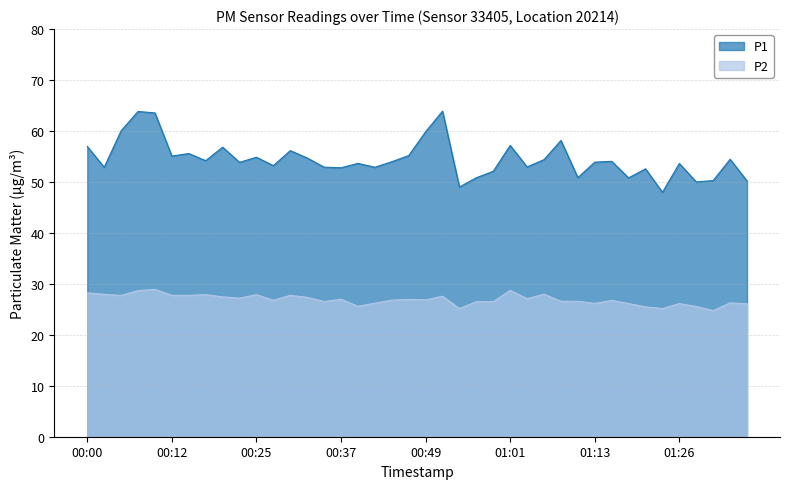

True or false: P1 and P2 cross at least once.

False